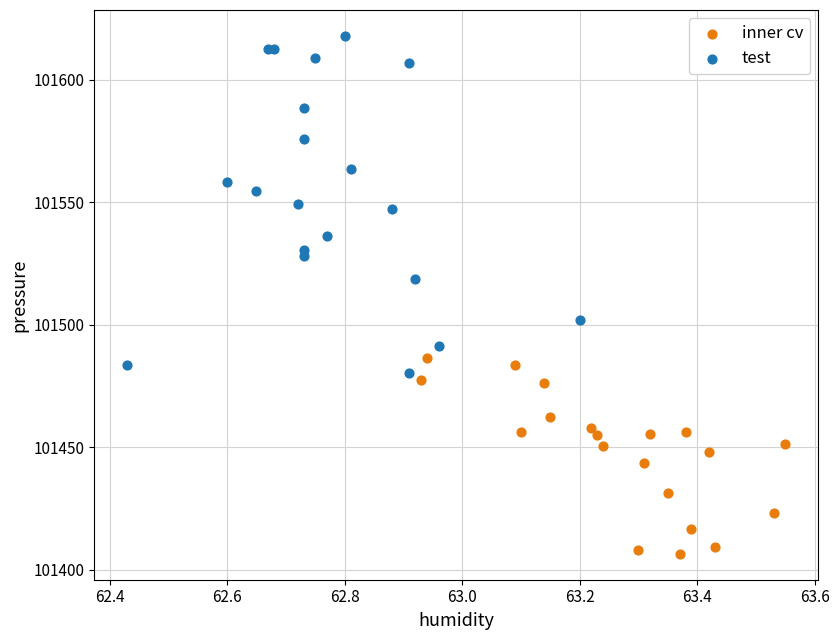

Which series has the widest spread of Y values?

test